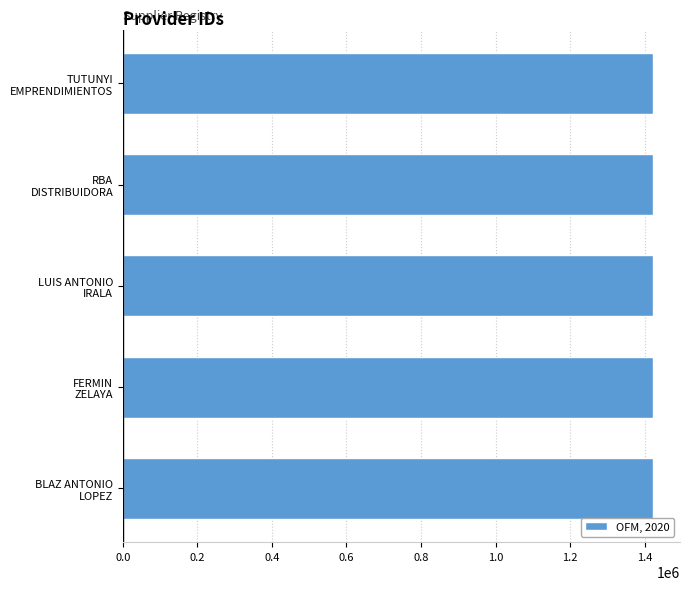

What is the average value?

1423570